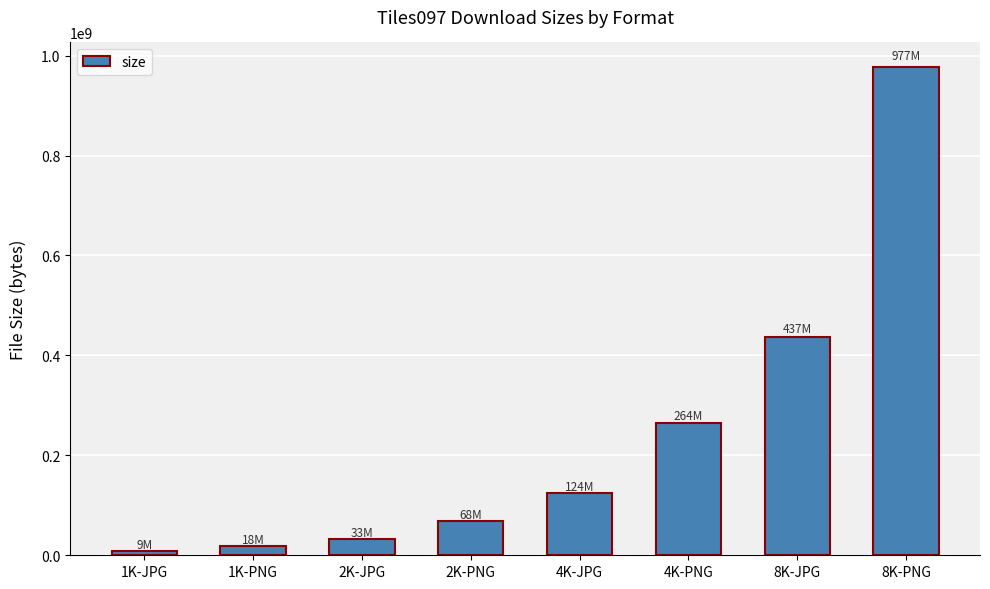

Are the bars grouped side by side (vs. stacked)?

No